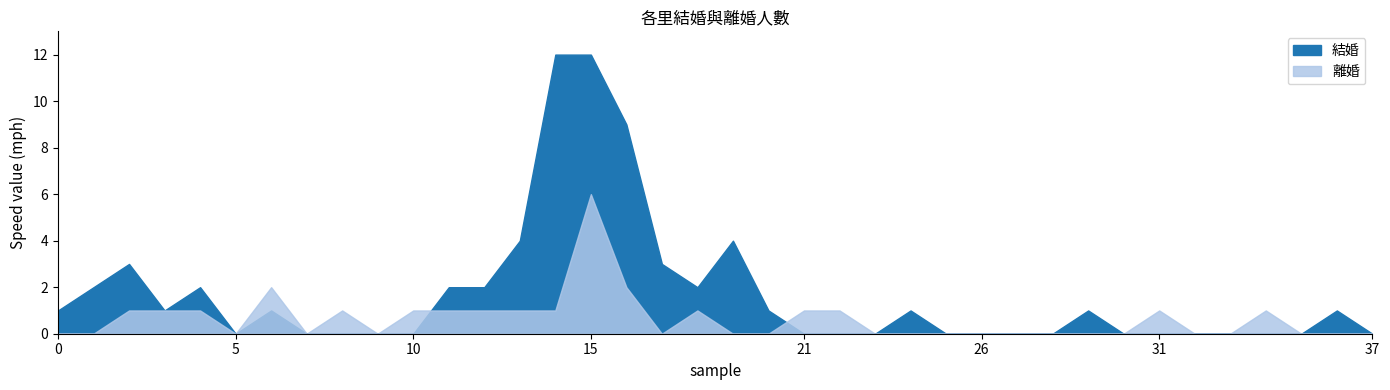

Which series has the widest spread of values?

結婚